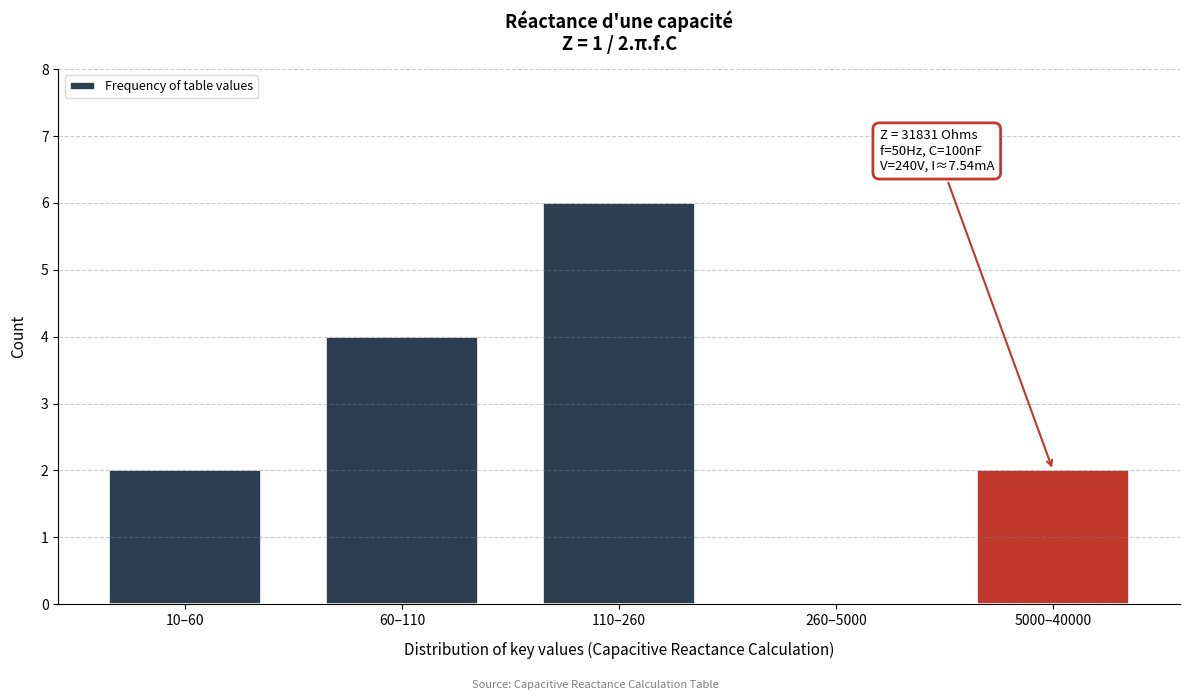

Reading left to right, what are all the values shown in this chart?

10–60=2	60–110=4	110–260=6	260–5000=0	5000–40000=2